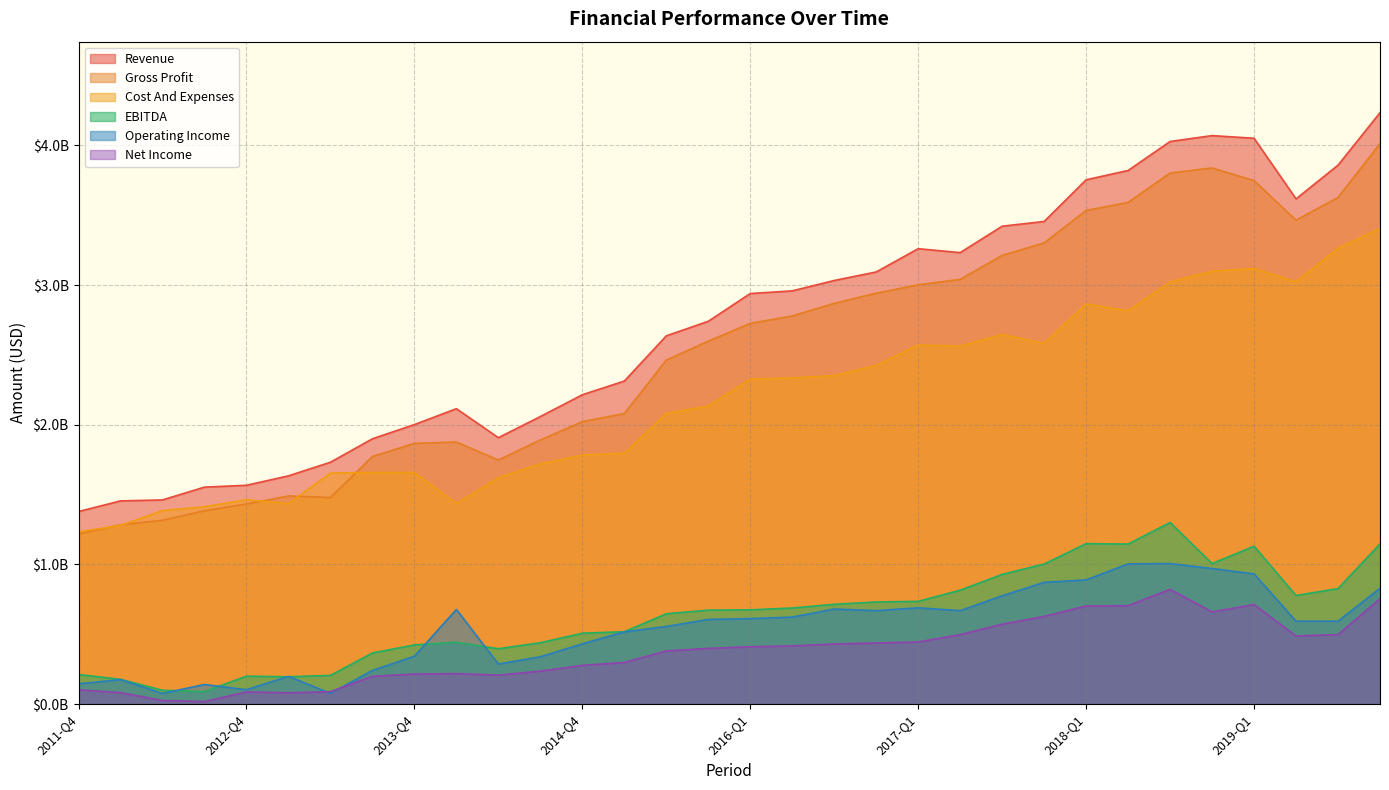

What value does the Net Income series have at 2013-09-30, to the nearest 10?

199301000